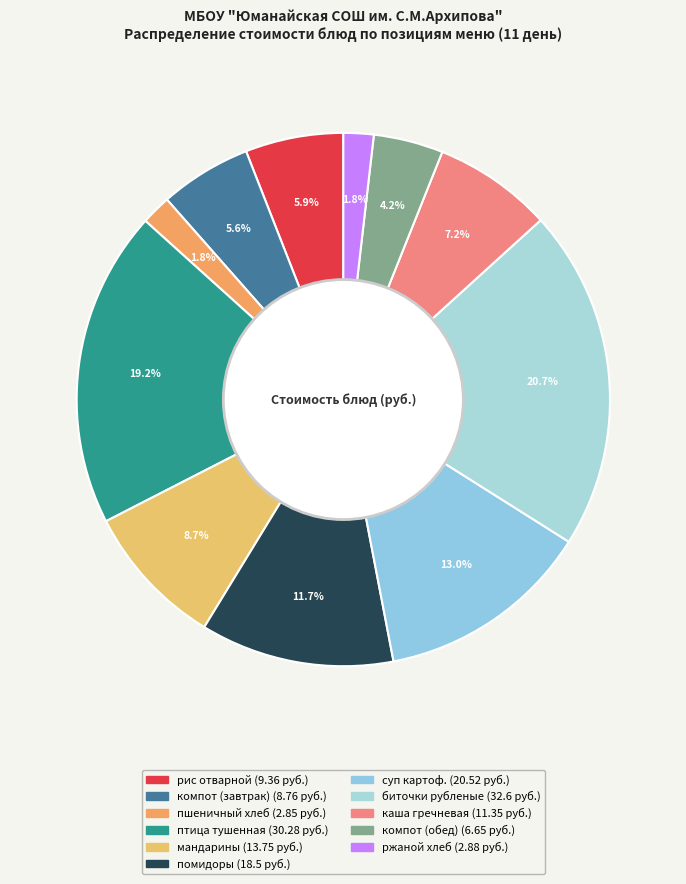

Which has a higher value, компот (обед) or помидоры?

помидоры